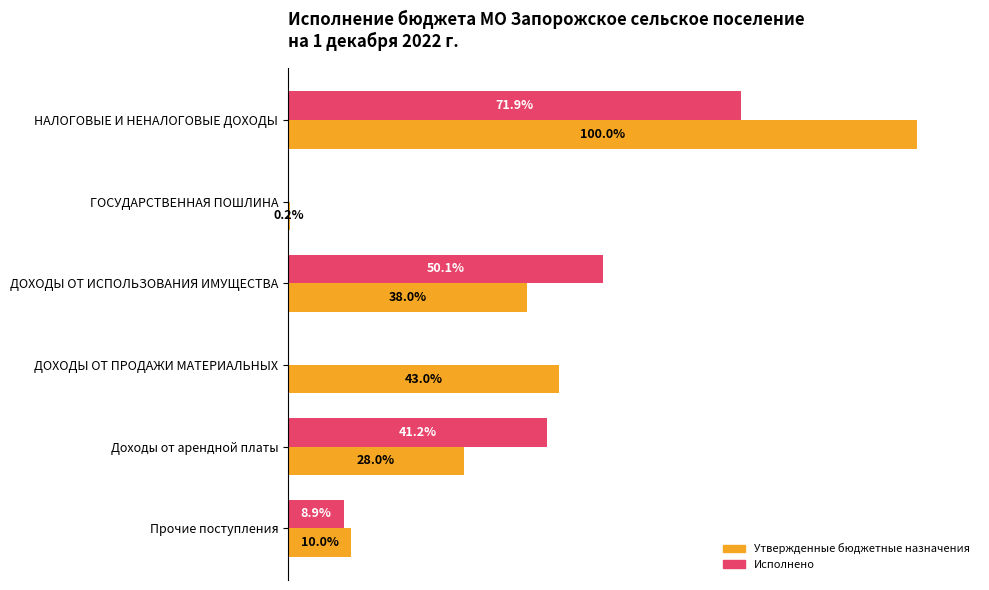

Which series changed the most between ДОХОДЫ ОТ ИСПОЛЬЗОВАНИЯ ИМУЩЕСТВА and Прочие поступления?

Исполнено